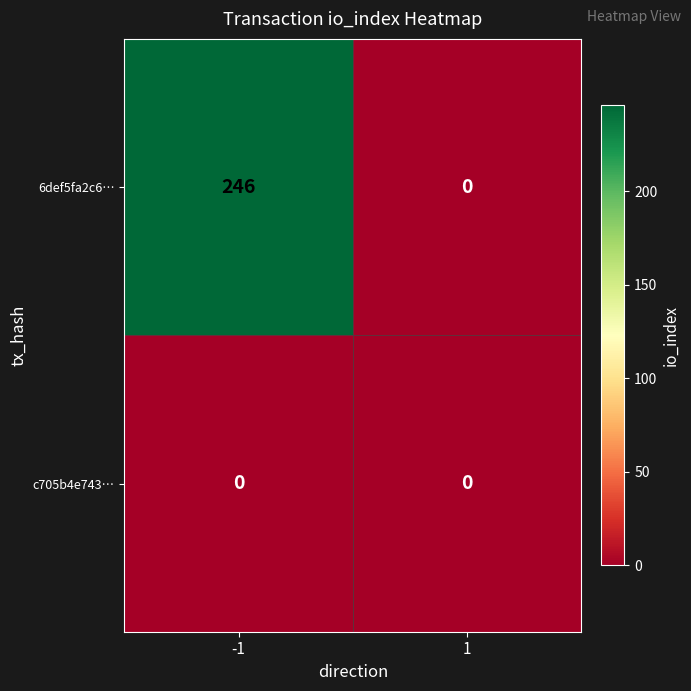

What is the greatest value displayed?

246